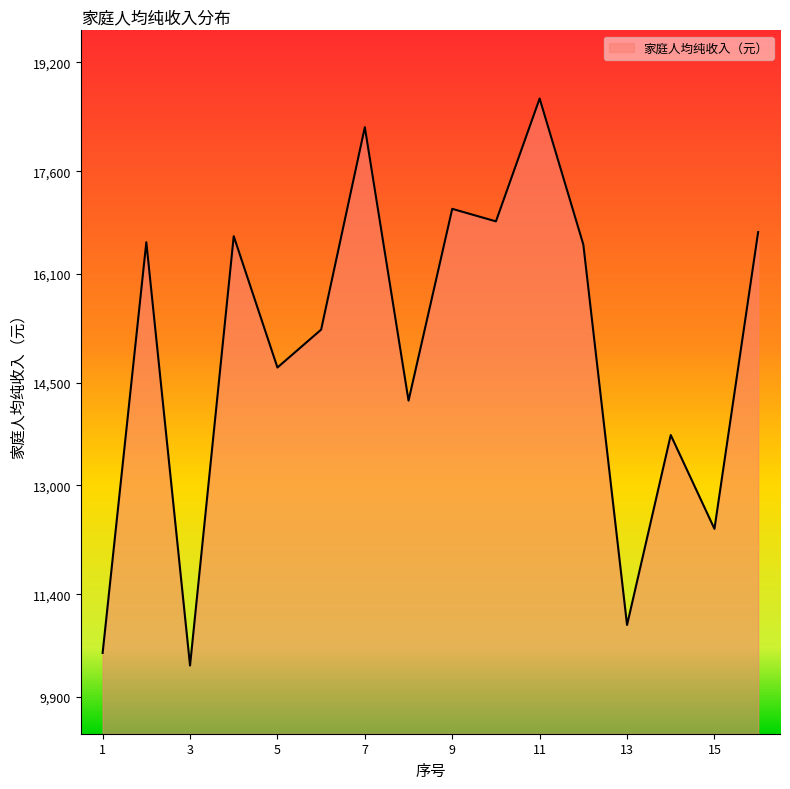

What is the smallest value displayed?

10355.7